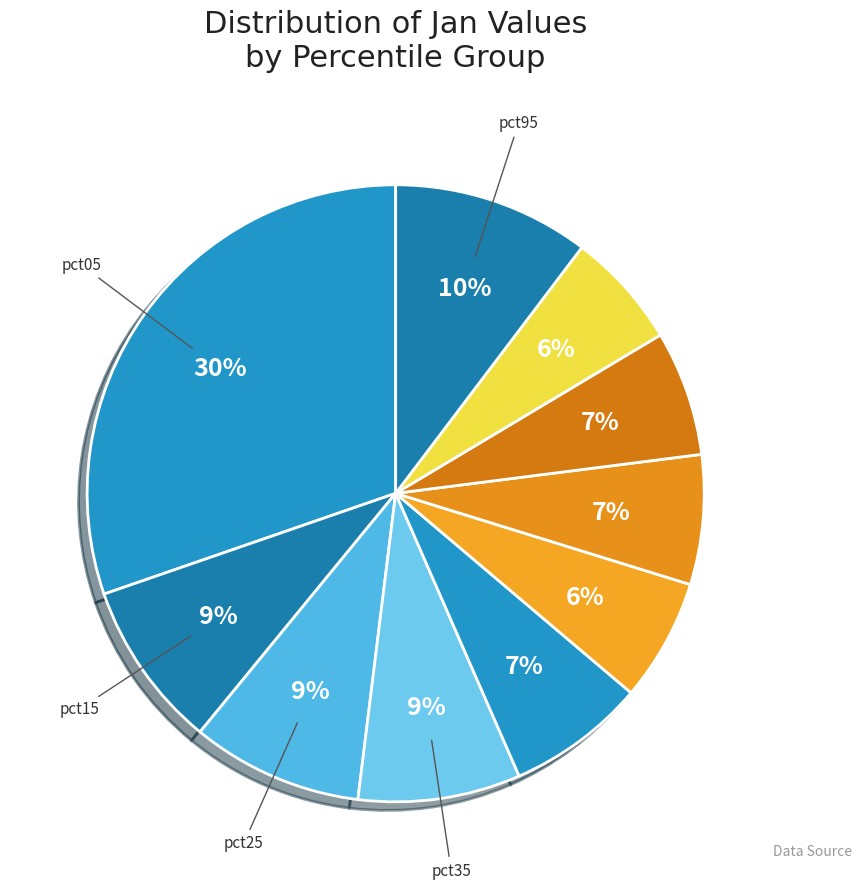

Rank the categories by value from highest to lowest.

pct05, pct95, pct25, pct15, pct35, pct45, pct65, pct75, pct55, pct85